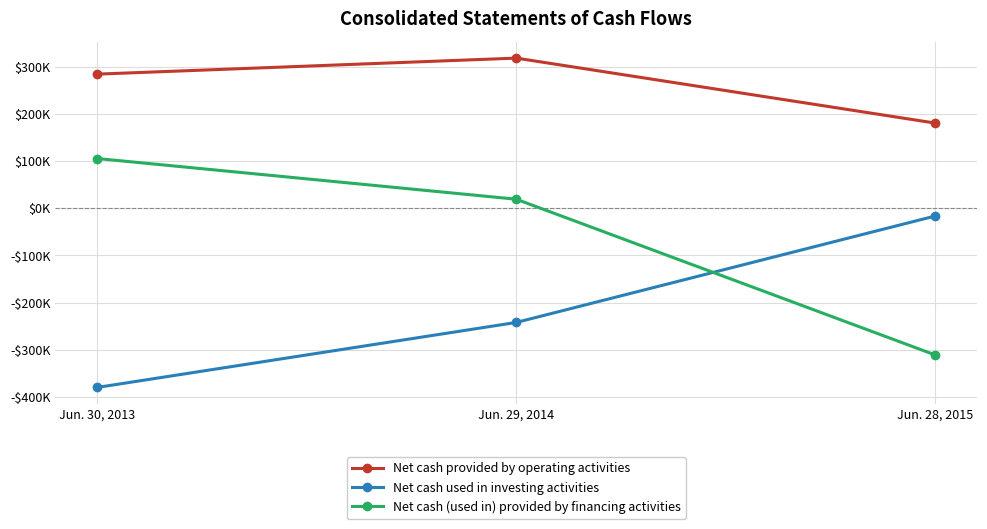

What are all the series names shown in the legend?

Net cash provided by operating activities, Net cash used in investing activities, Net cash (used in) provided by financing activities